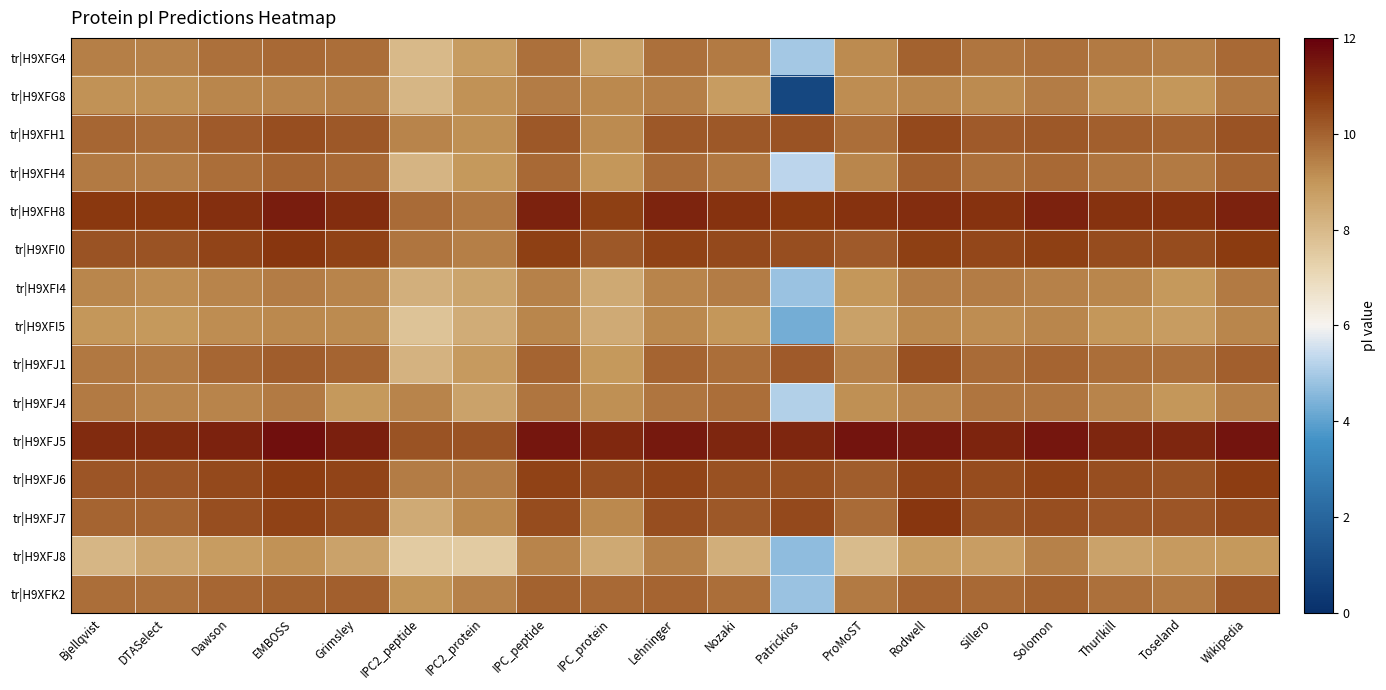

At which category is the sum across all series the highest?

EMBOSS